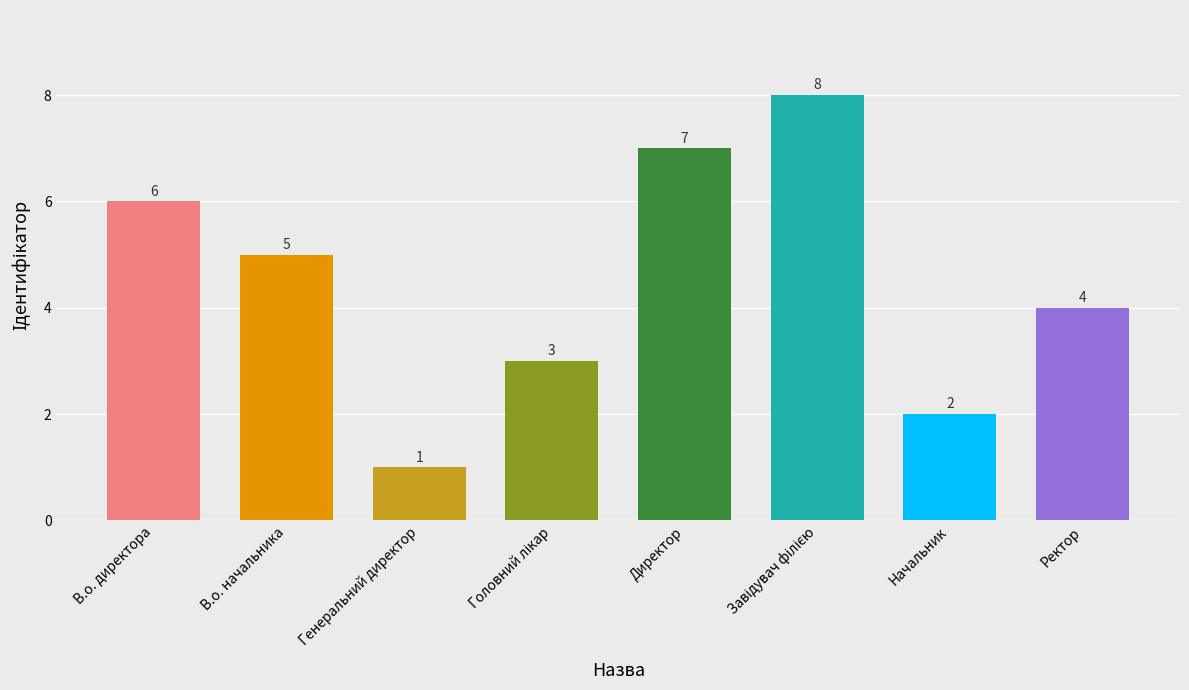

Where does the data first go above 5?

В.о. директора